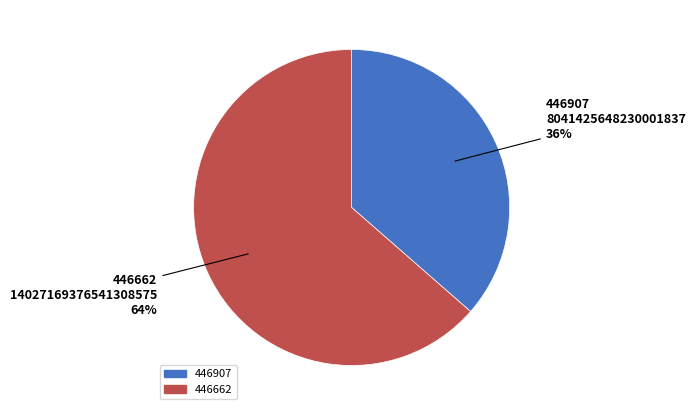

Do 446662 and 446907 together represent more than half of the pie?

Yes